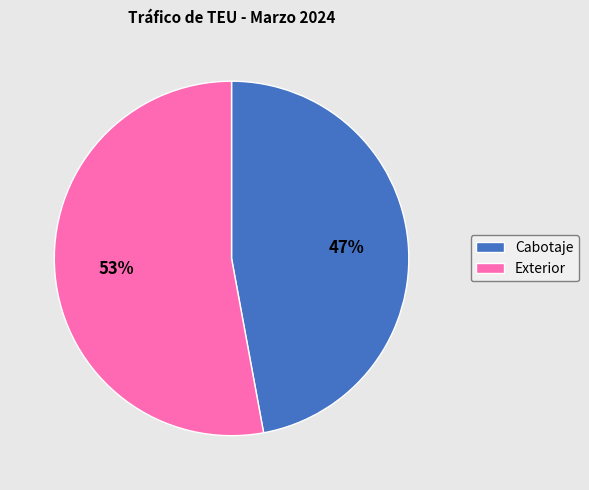

Is it true that Exterior is 53% of the pie?

True